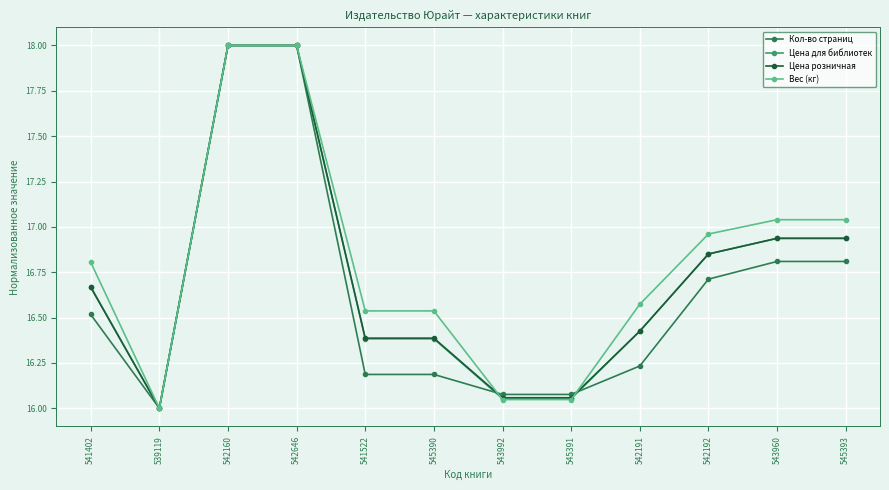

Where is the first local minimum for Цена розничная?

539119